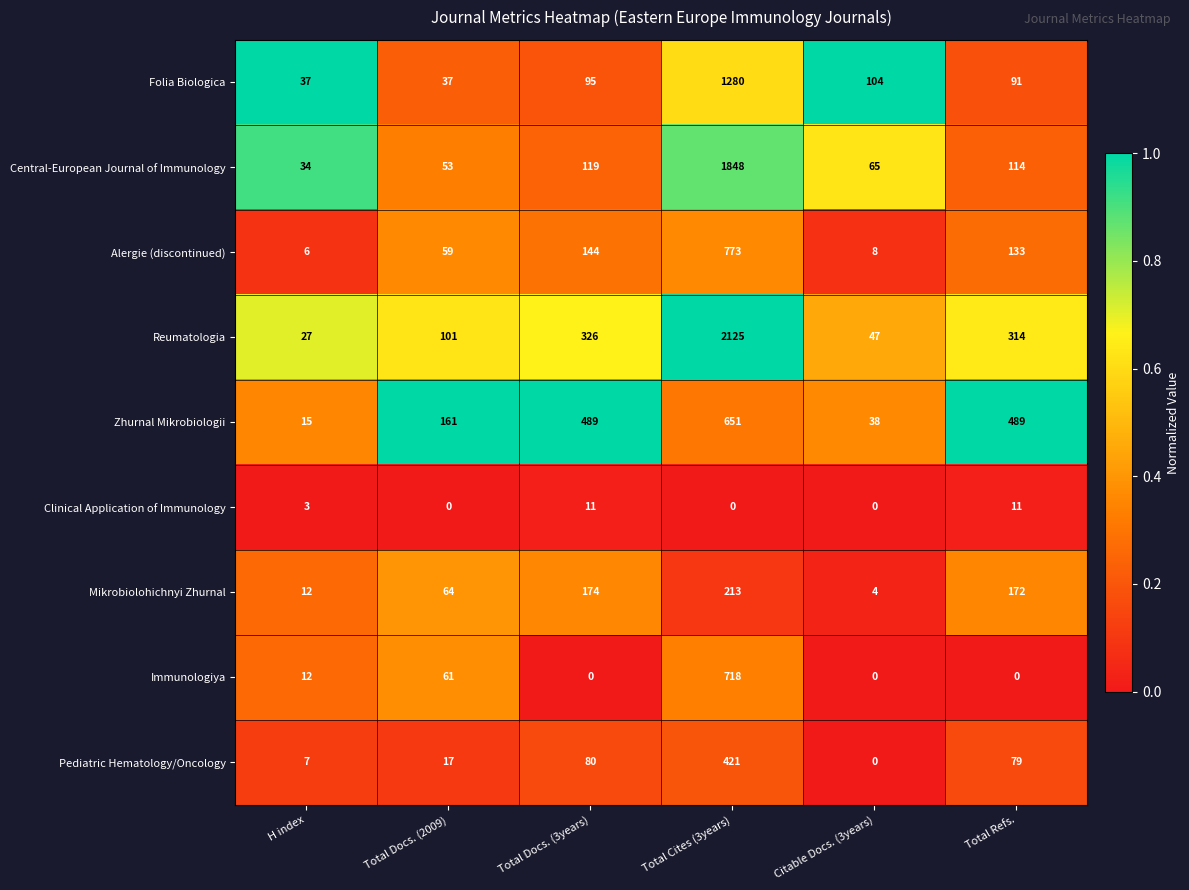

True or false: Reumatologia has a value of 35 at H index.

False